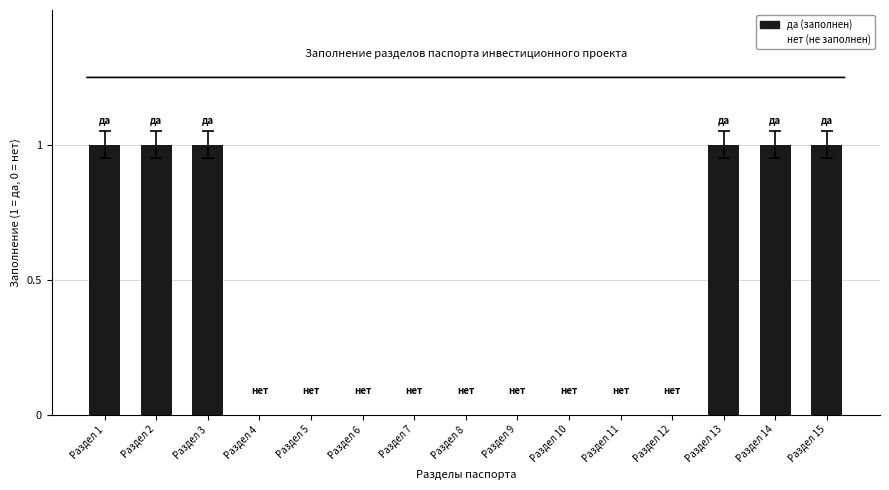

What is the sum of all values?

6